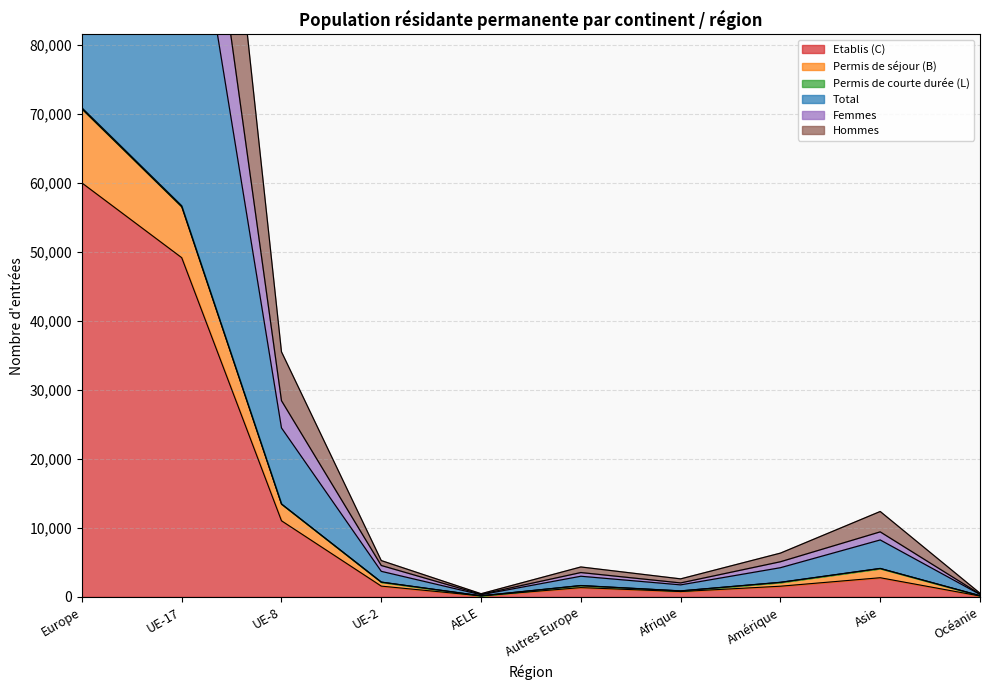

What is the value of the Permis de courte durée (L) point at the 1st from the left?

212634